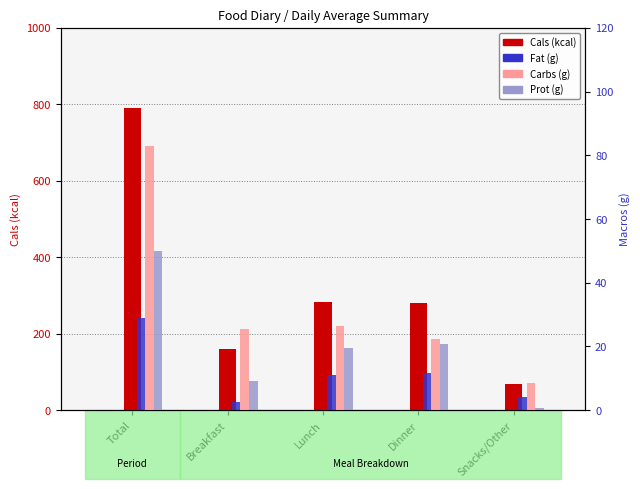

What position from the left is Lunch?

3